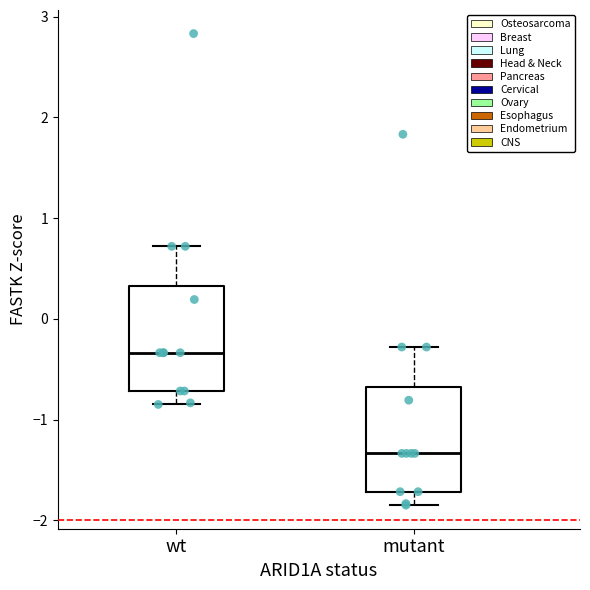

Reading left to right, transcribe this box plot: for each box, give where its median line is, the range the box spans, and where its two whiskers end, as read against the y-axis. The values are not printed on the chart, so give them approximately, as read against the axis.

wt: median -0.3, box -0.7 to 0.3, whiskers -0.9 to 0.7
mutant: median -1.3, box -1.7 to -0.7, whiskers -1.9 to -0.3